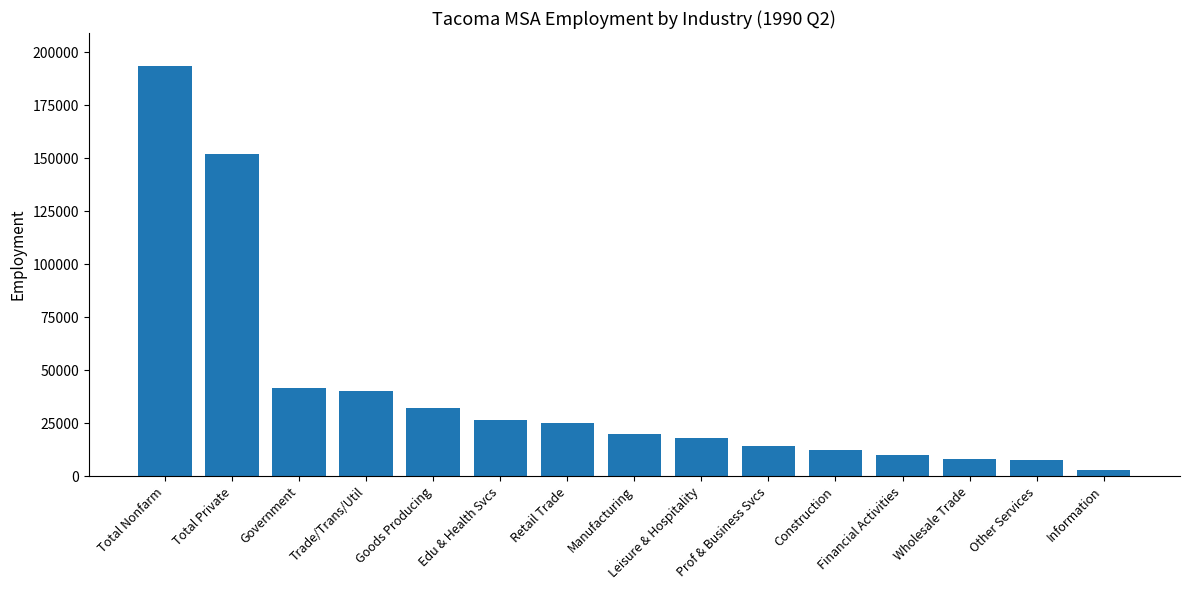

At which label is the value closest to 98250?

Total Private